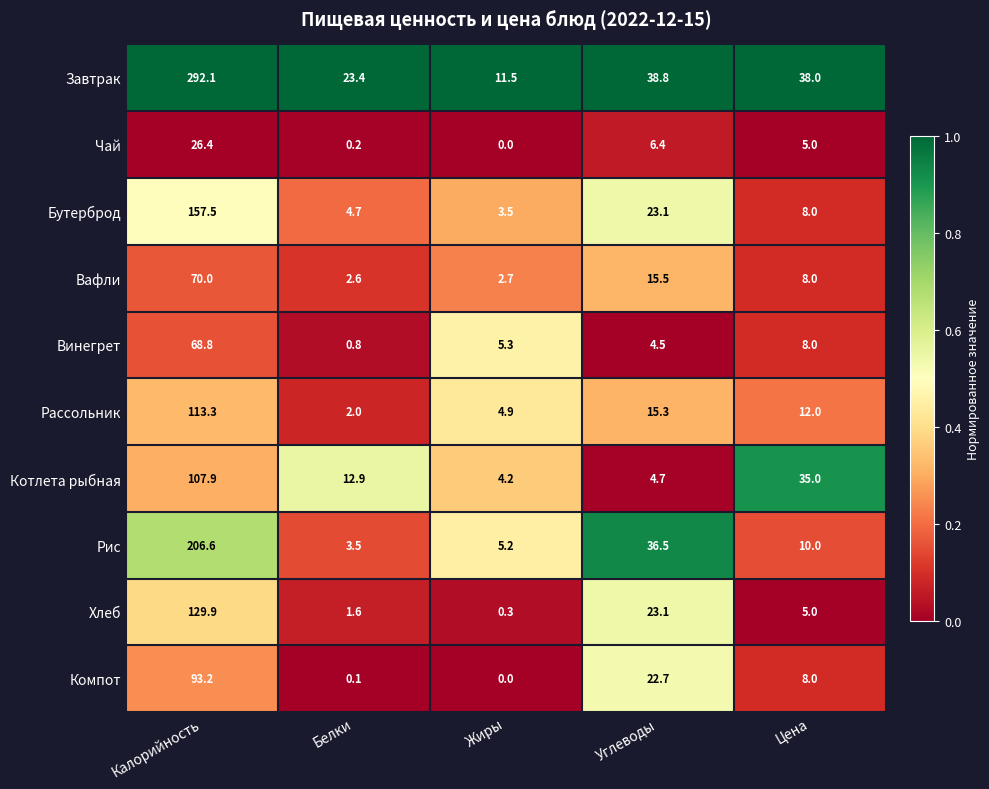

At how many categories does at least one series exceed 0?

5